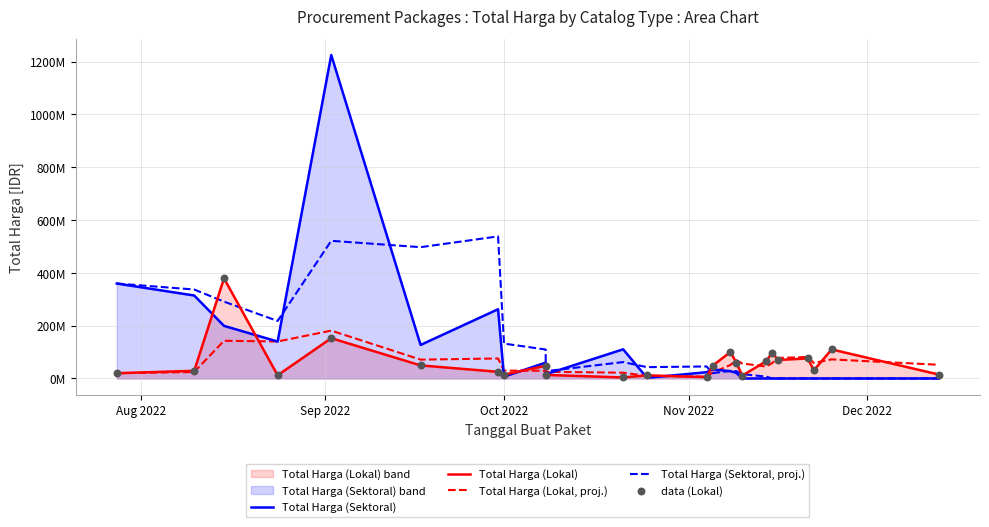

Which series has the widest spread of Y values?

Total Harga (Sektoral)